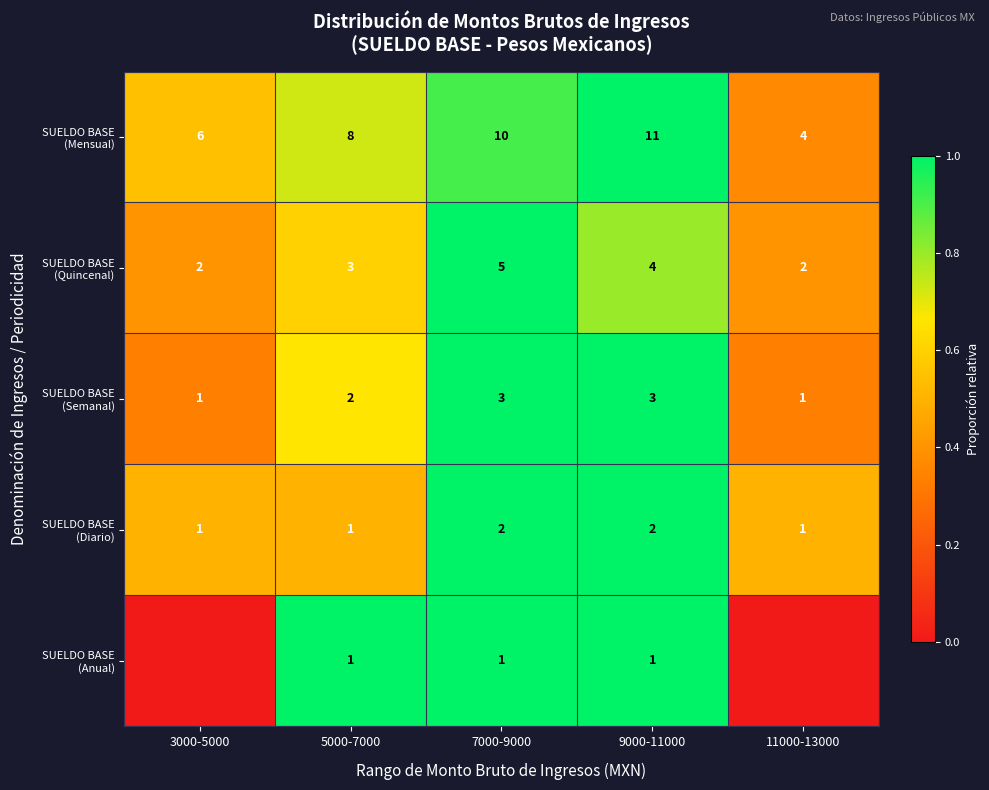

What is the total value across all series at 7000-9000?

21